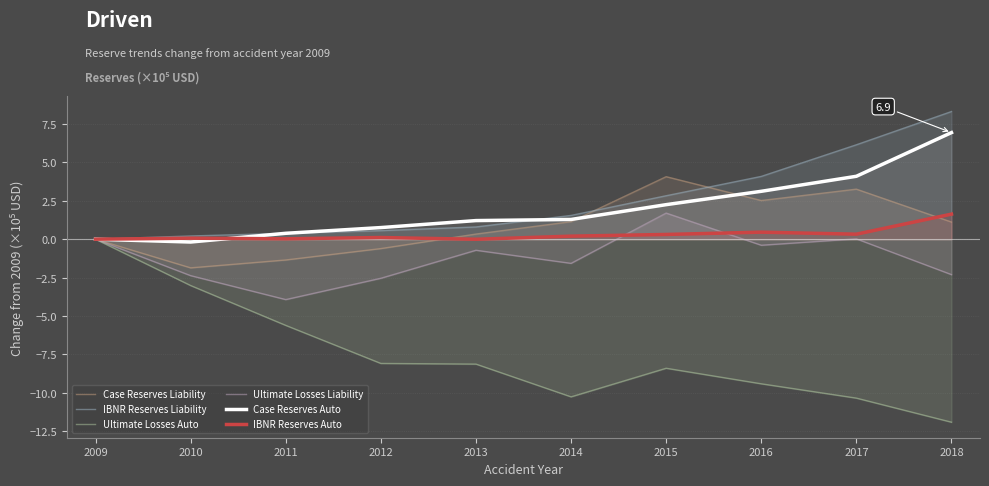

In Ultimate Losses Liability, how many points are higher than both neighbors (excluding endpoints)?

3